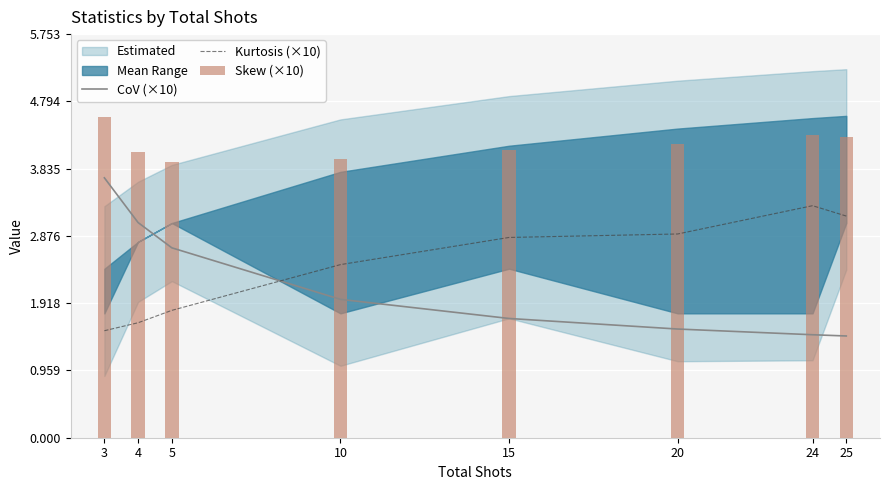

Which series has the largest total across all categories?

Skew (×10)